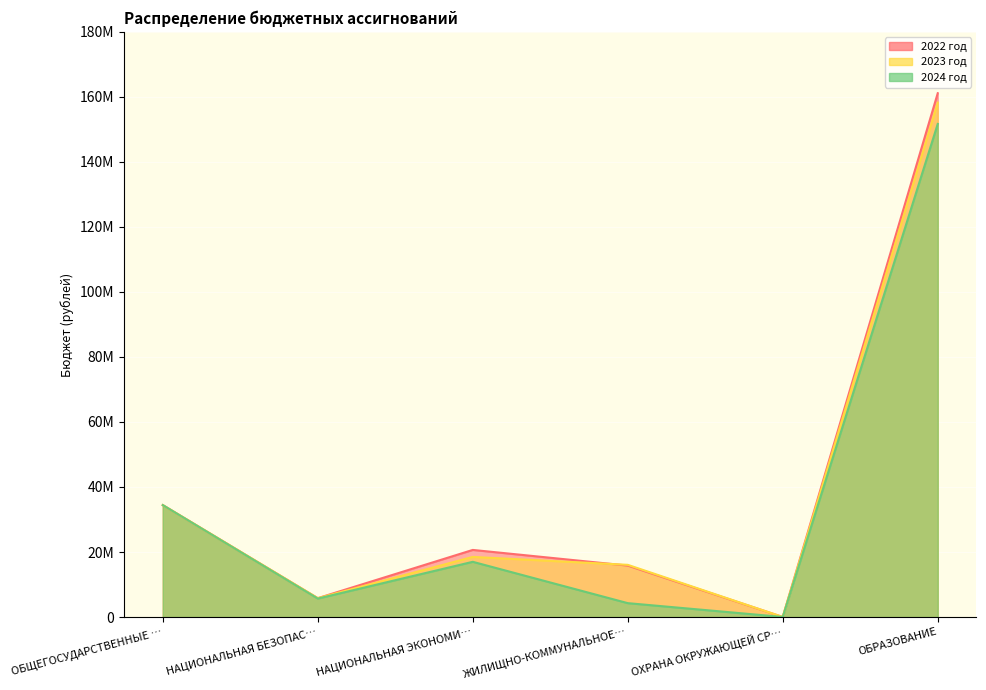

Which series changed the most between ЖИЛИЩНО-КОММУНАЛЬНОЕ… and ОБРАЗОВАНИЕ?

2024 год